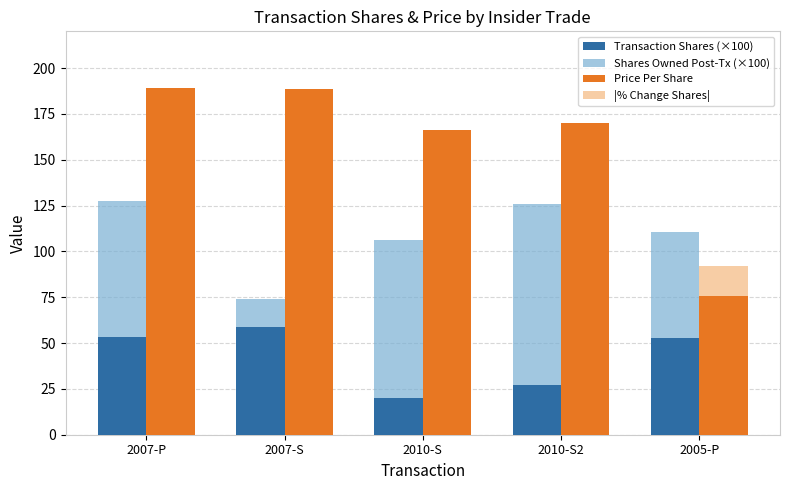

What is the total value across all series at 2010-S?

308.4